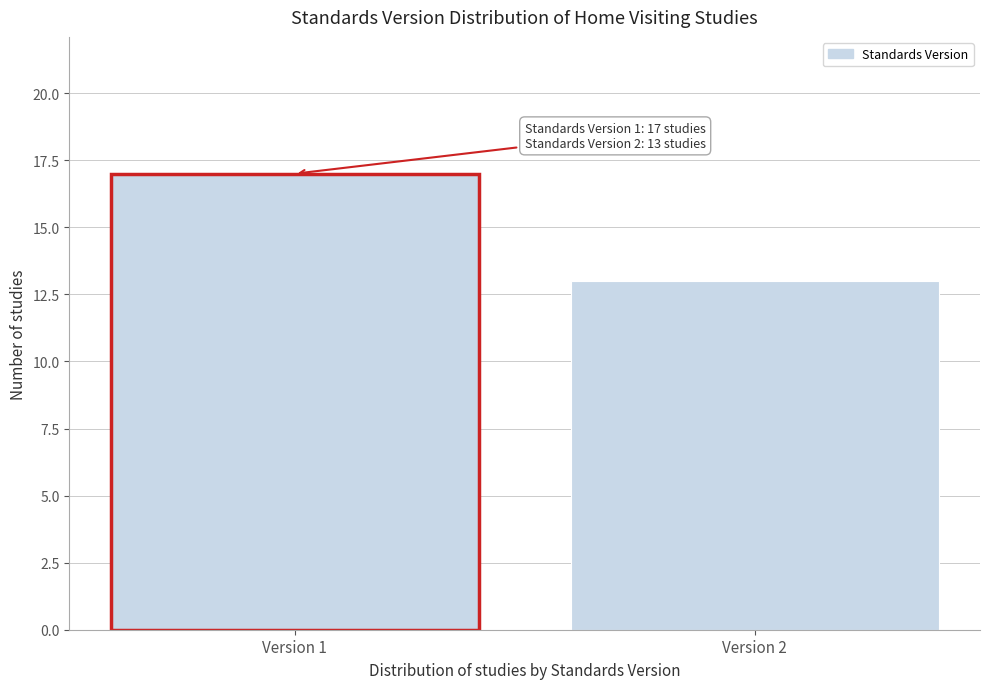

Reading left to right, list all the values displayed in this chart.

Version 1=17	Version 2=13